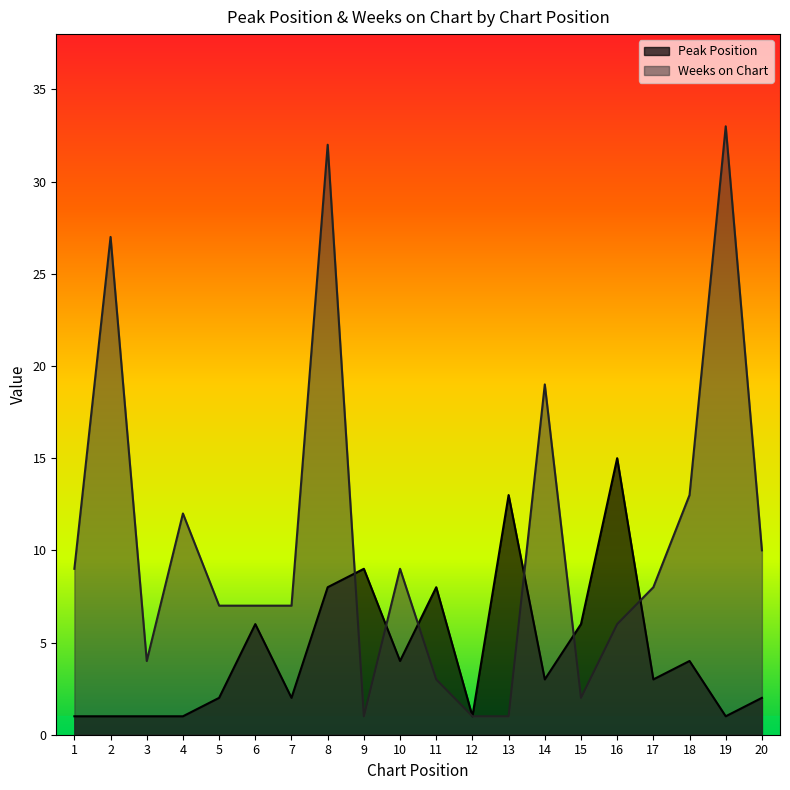

True or false: Weeks on Chart has a value of 7 at 5.

True